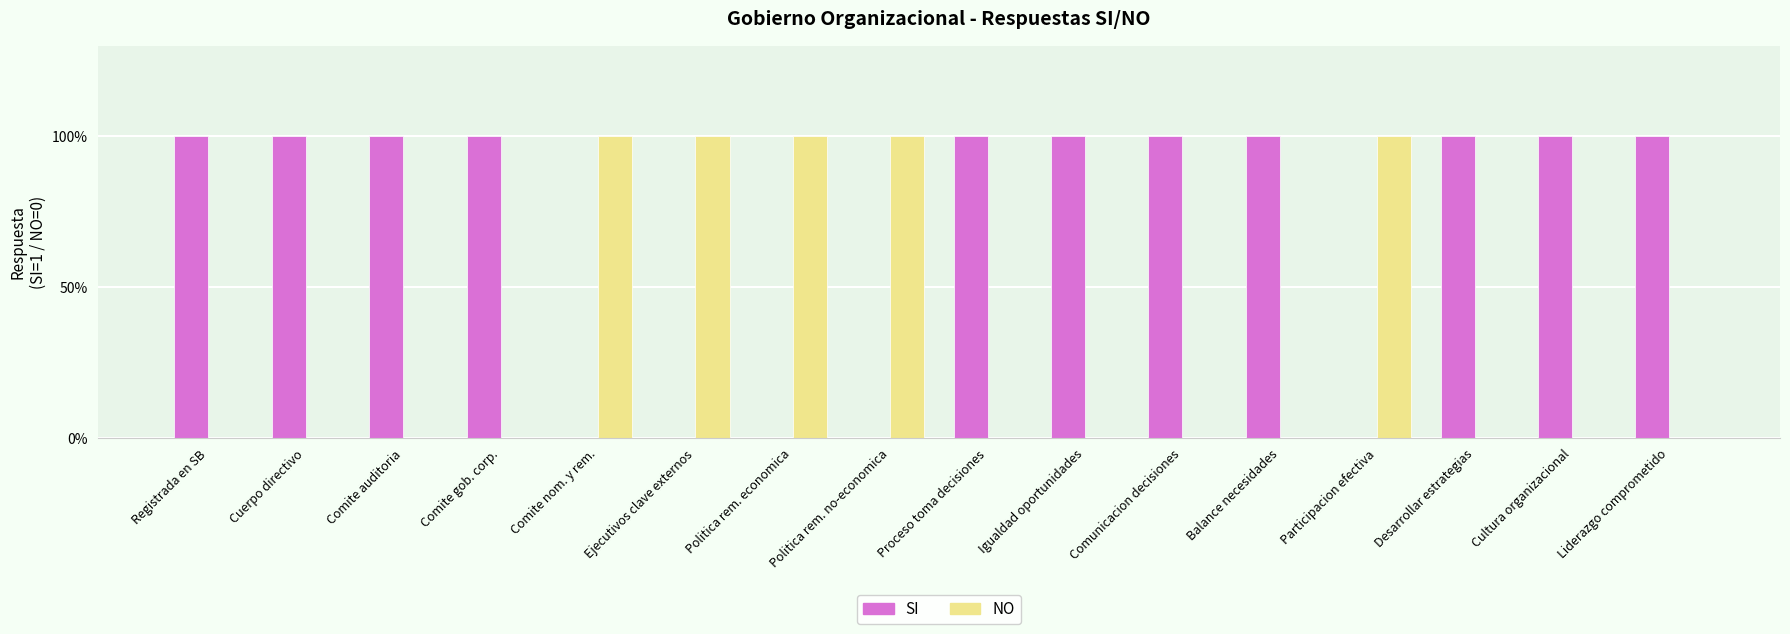

What is the highest value of the NO series?

1